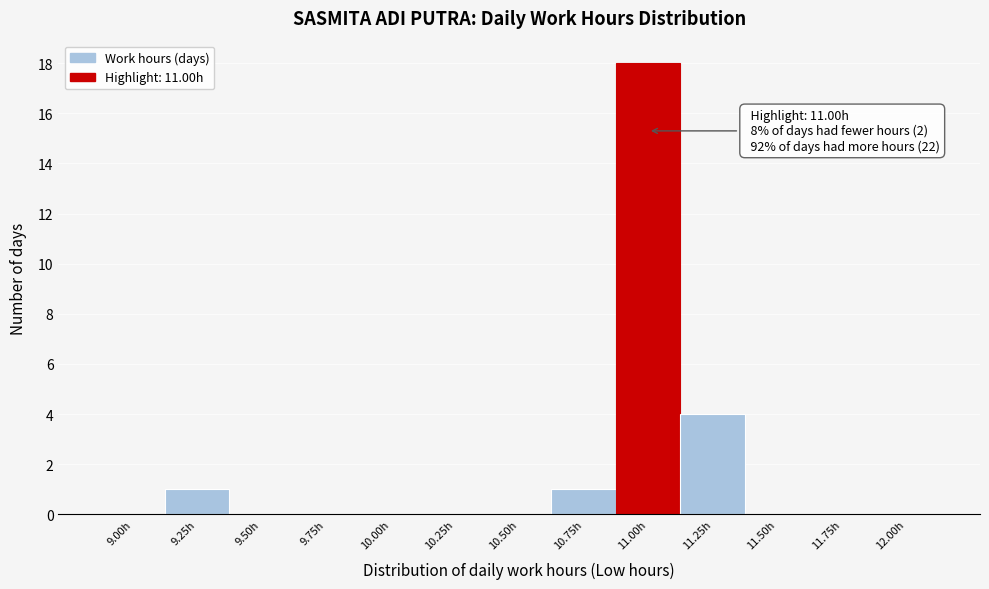

Reading left to right, extract all data points from this chart.

9.00h=0	9.25h=1	9.50h=0	9.75h=0	10.00h=0	10.25h=0	10.50h=0	10.75h=1	11.00h=18	11.25h=4	11.50h=0	11.75h=0	12.00h=0